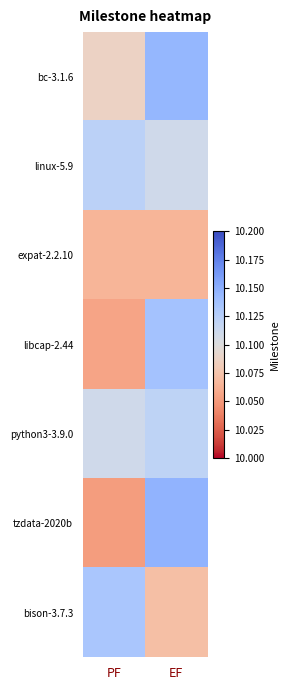

Count the number of data series in this chart.

7